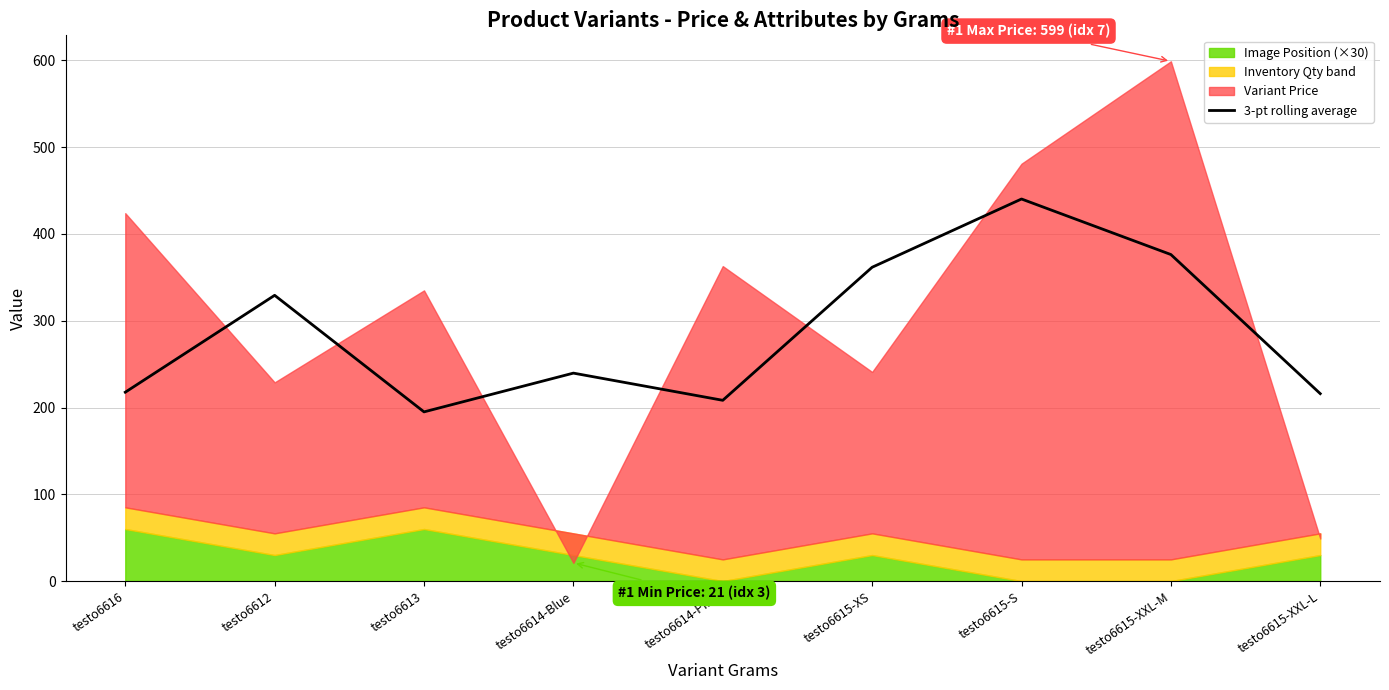

How many data points are less than 239?

4